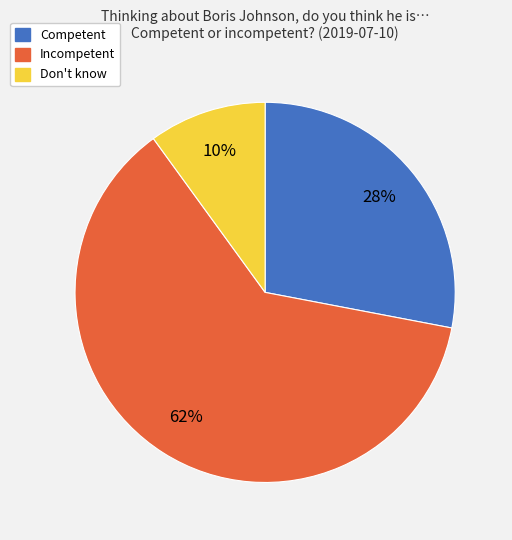

Does any single category account for the majority?

Yes